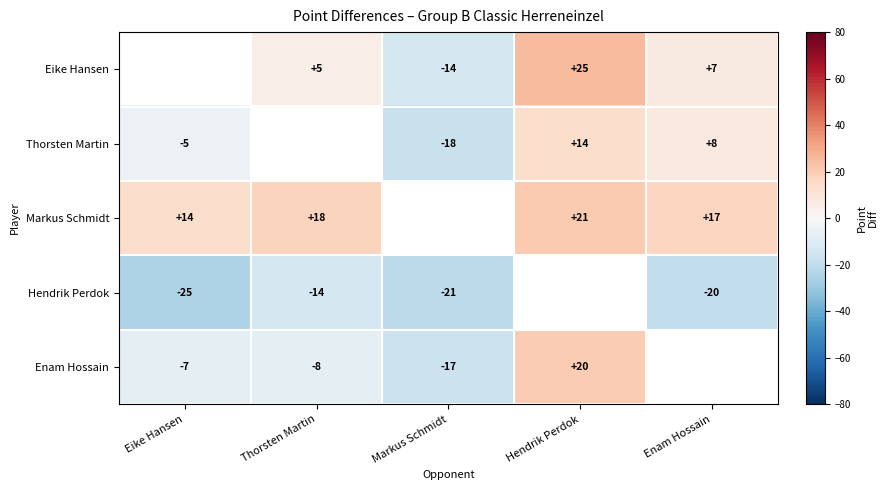

What is the sum of the Eike Hansen values at Thorsten Martin and Markus Schmidt?

-9